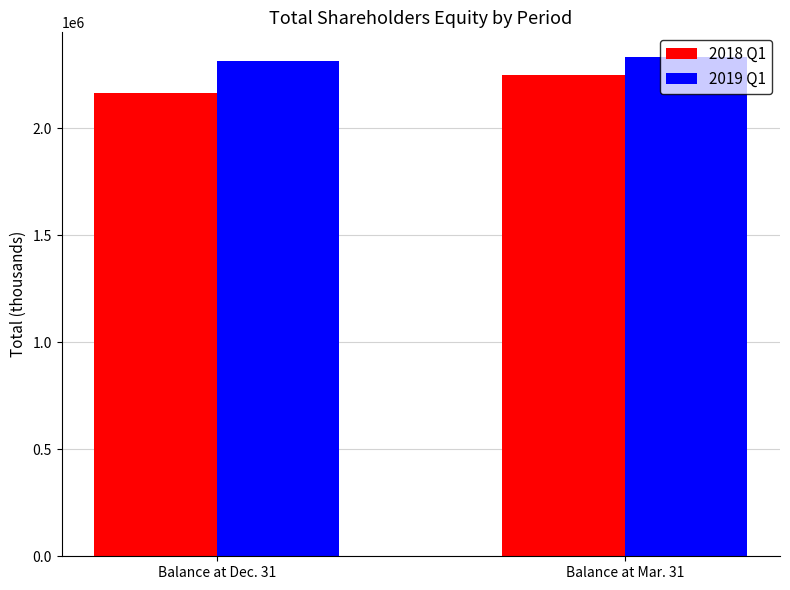

List the series in order of their peak value, lowest first.

2018 Q1, 2019 Q1